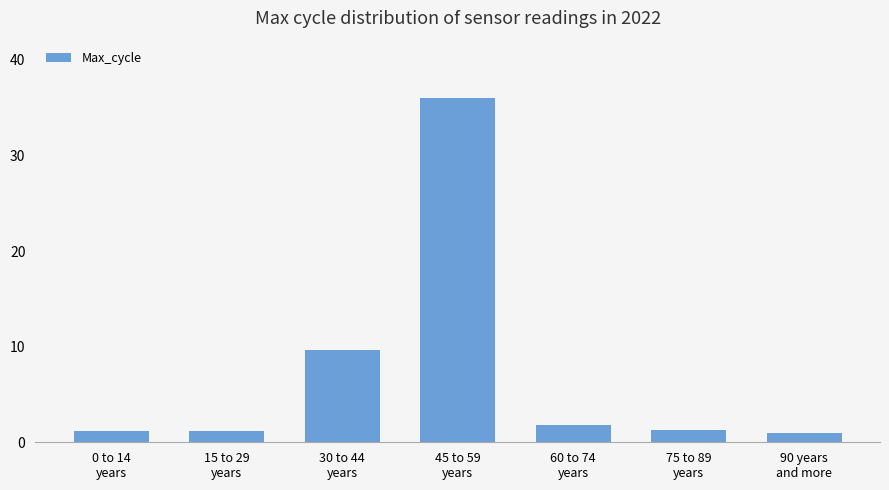

What is the difference between the maximum and second lowest values?

34.9